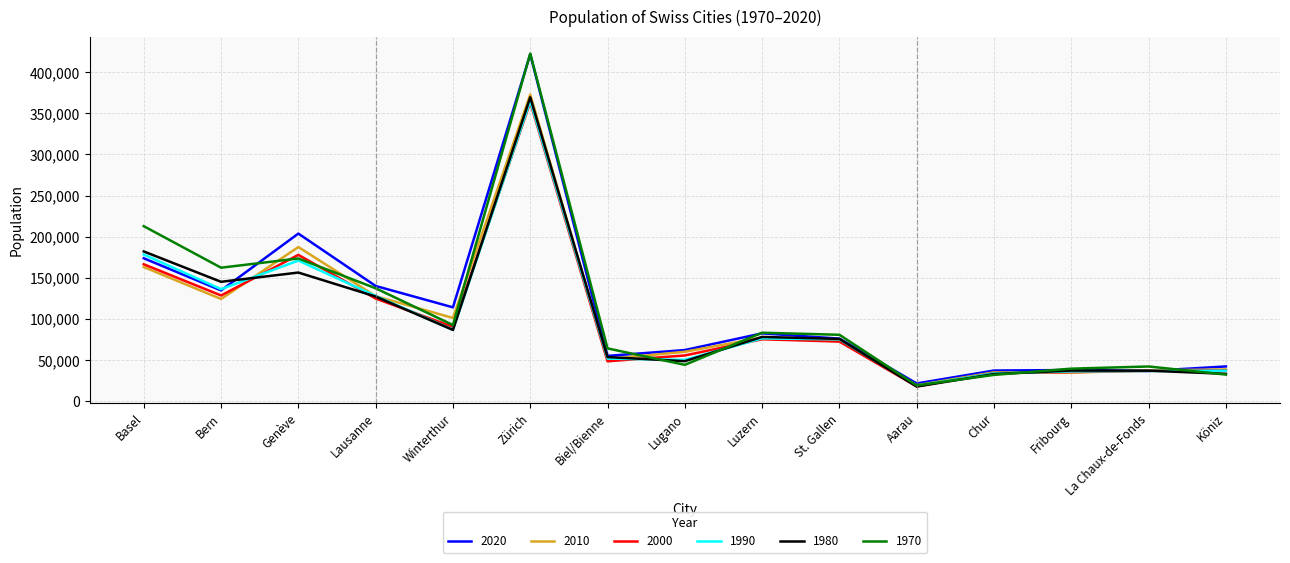

What is the average value of the 2020 series?

109444